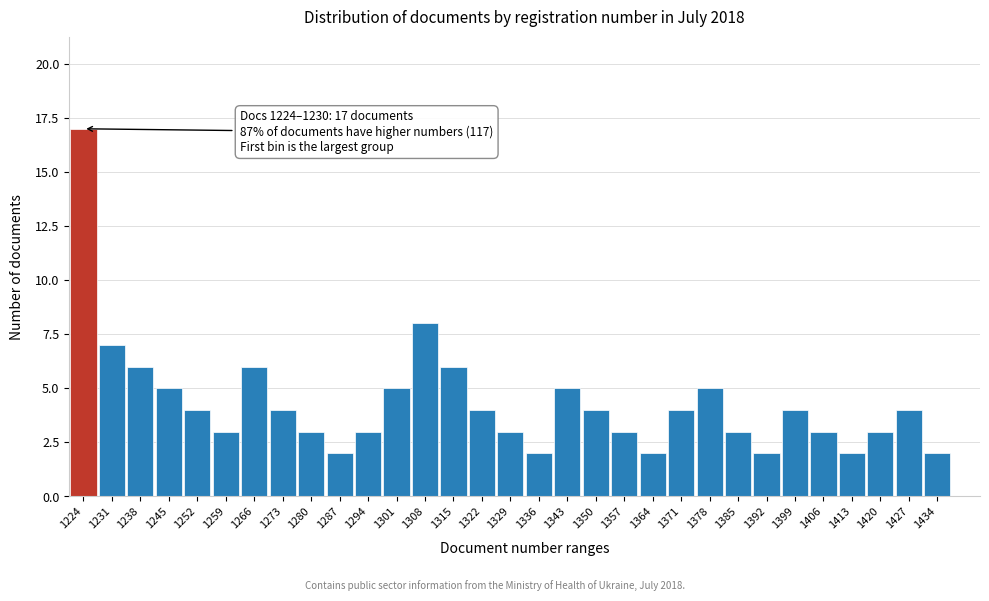

True or false: the data shows 3 at 1420.

True